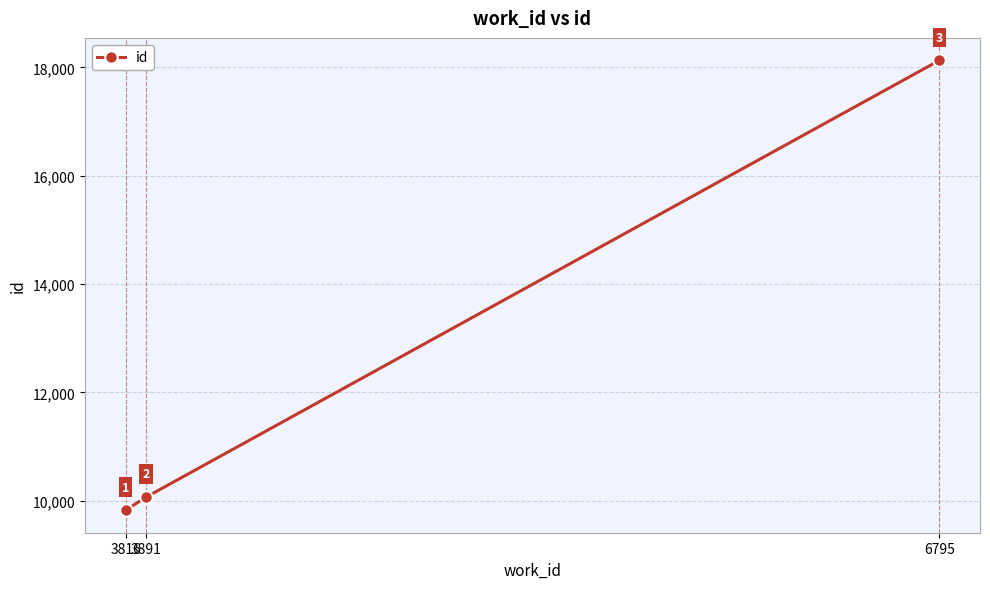

Reading left to right, transcribe all the data shown in this chart.

9825	10067	18131